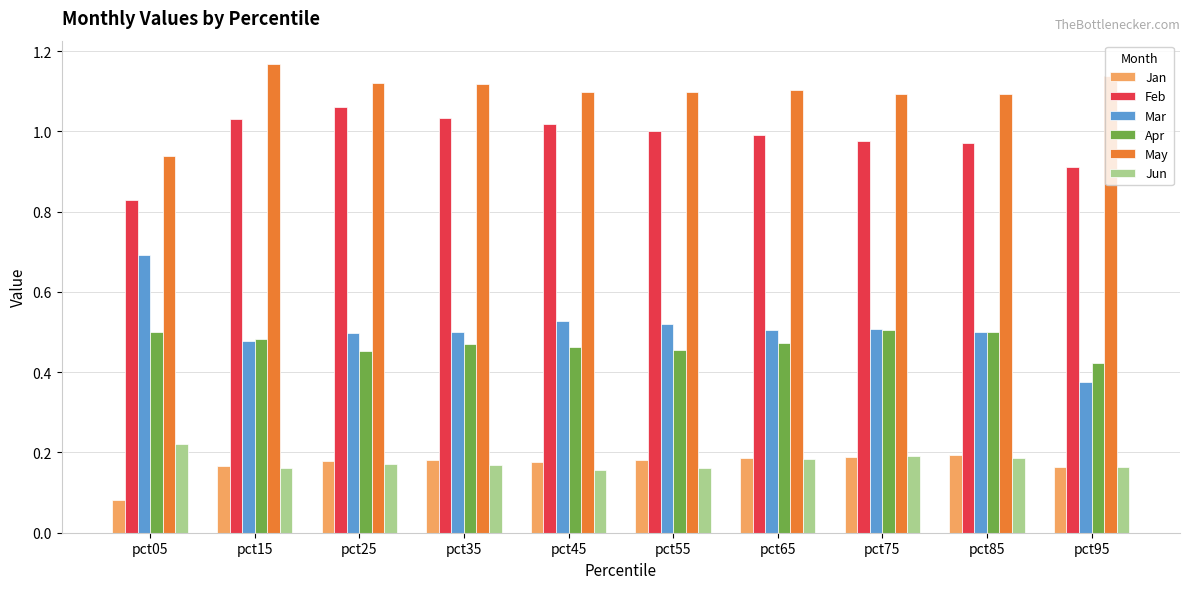

What are all the series names shown in the legend?

Jan, Feb, Mar, Apr, May, Jun